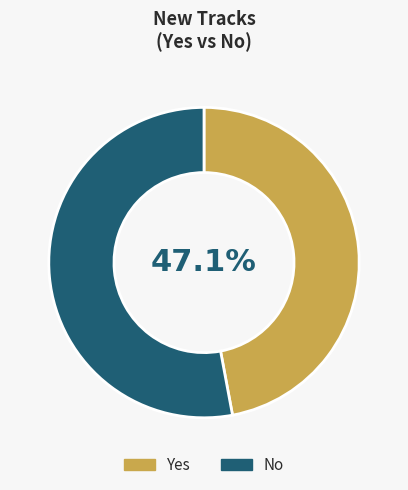

Is it true that Yes is 56% of the pie?

False